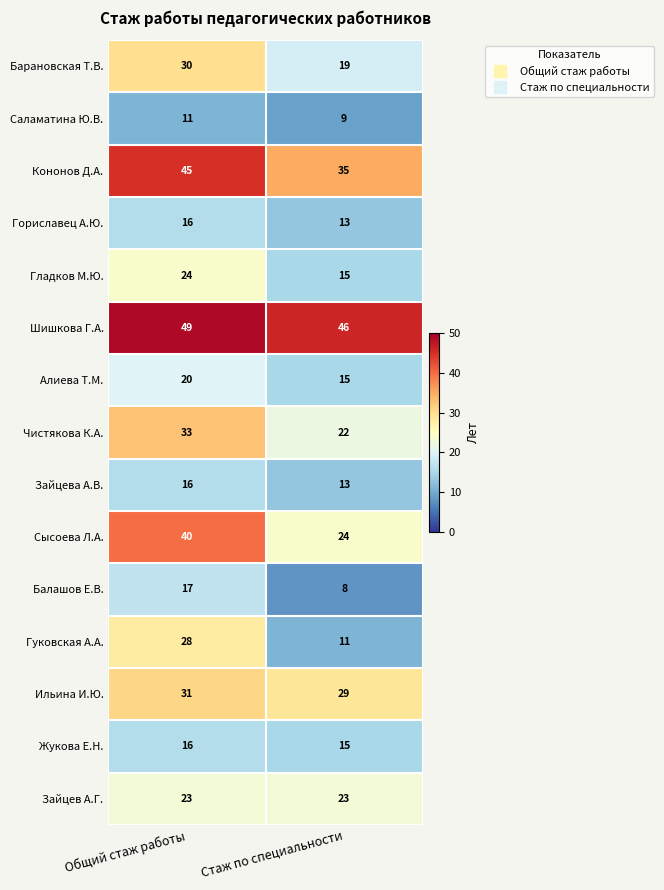

At which category is the sum across all series the highest?

Общий стаж работы